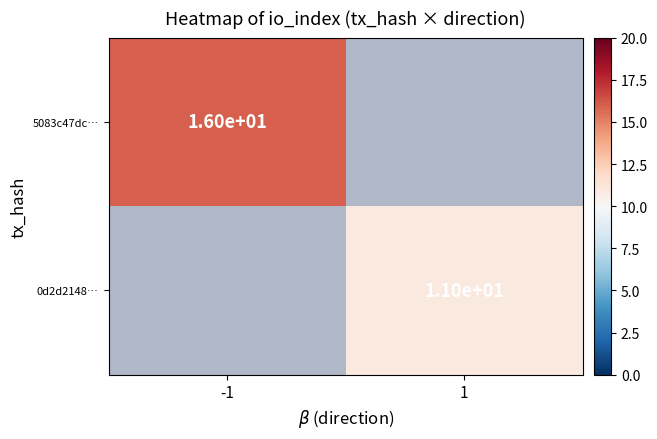

True or false: 5083c47dc… has a value of 22.0 at -1.

False